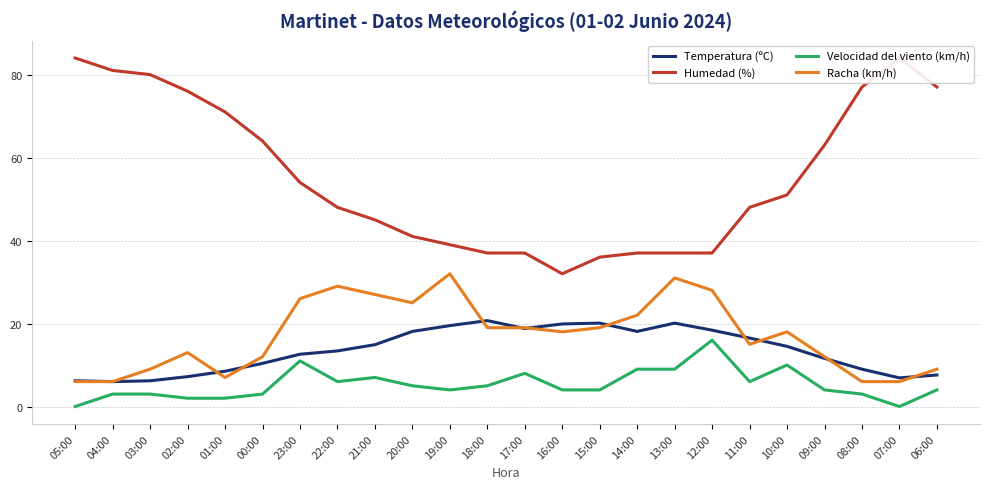

Count the number of data series in this chart.

4